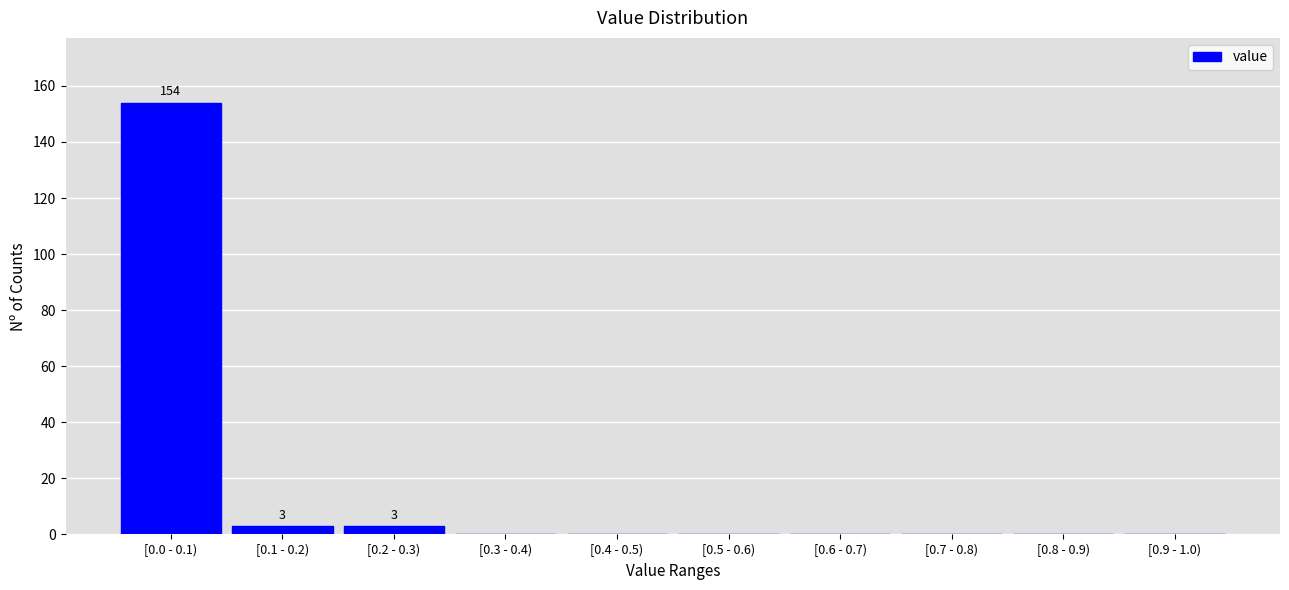

Reading left to right, what are all the values shown in this chart?

[0.0 - 0.1)=154	[0.1 - 0.2)=3	[0.2 - 0.3)=3	[0.3 - 0.4)=0	[0.4 - 0.5)=0	[0.5 - 0.6)=0	[0.6 - 0.7)=0	[0.7 - 0.8)=0	[0.8 - 0.9)=0	[0.9 - 1.0)=0